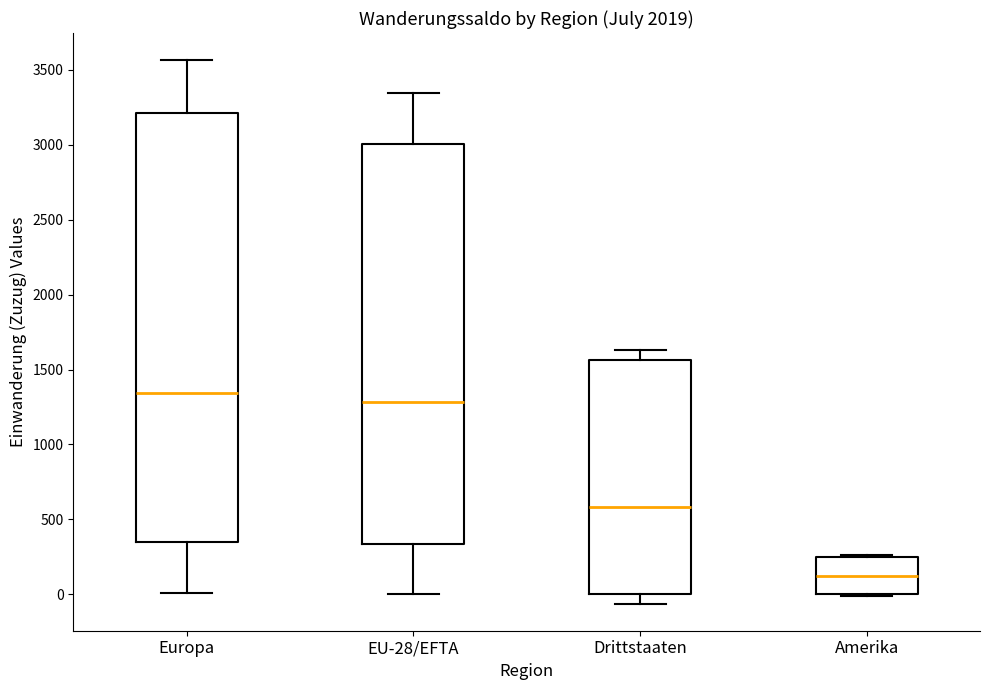

Which box has the lowest median line?

Amerika